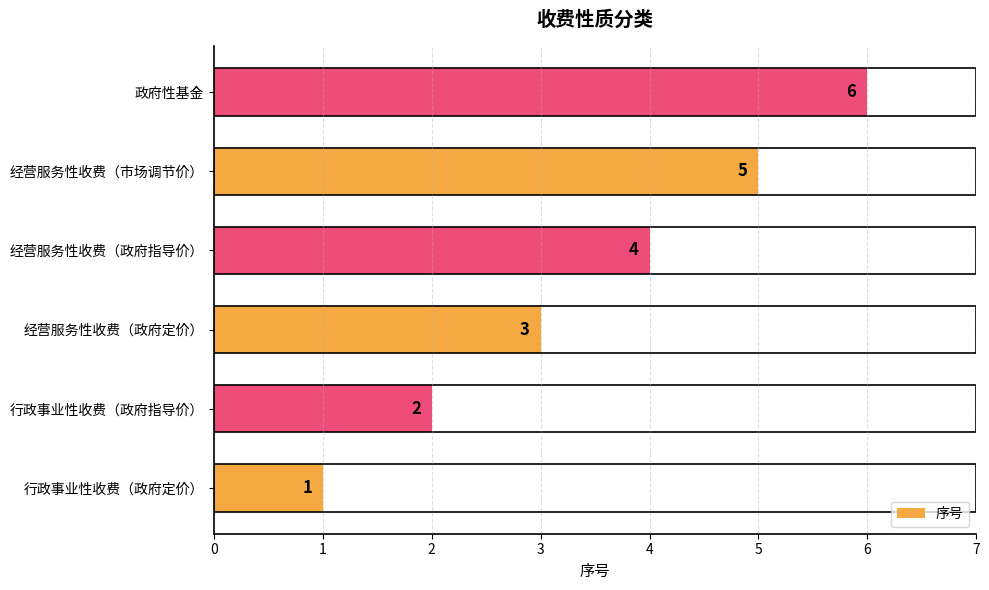

What is the sum of all values?

21